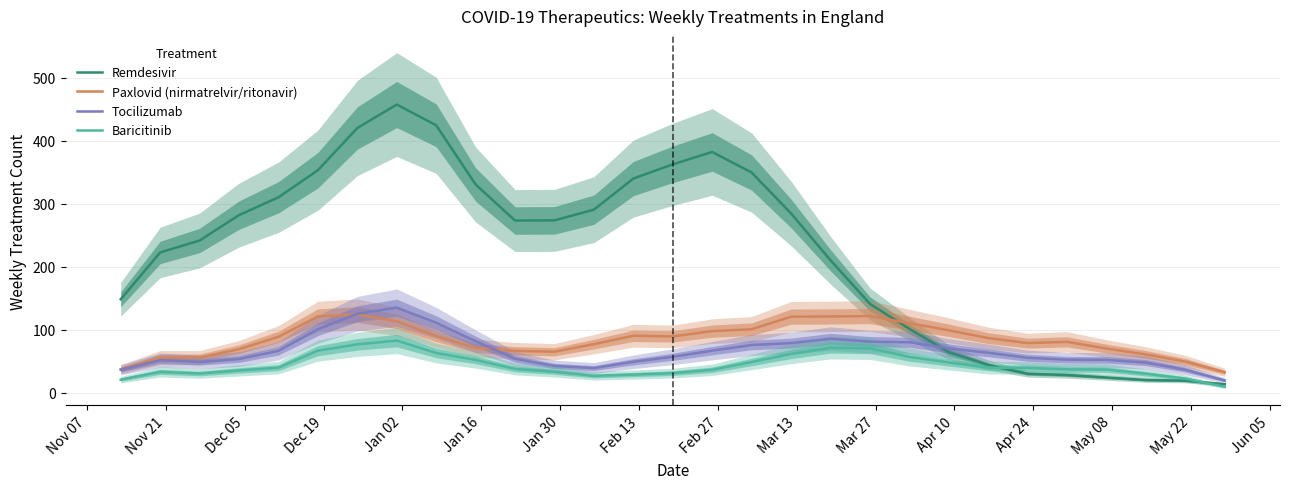

How many values in the Tocilizumab series exceed 57?

14